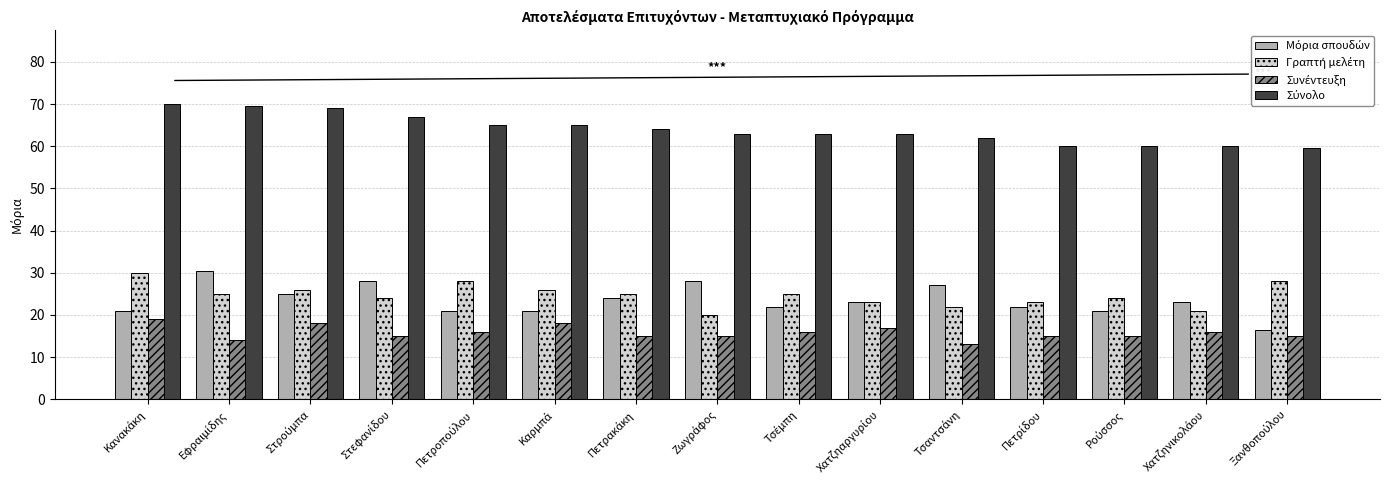

What is the smallest value displayed?

13.0